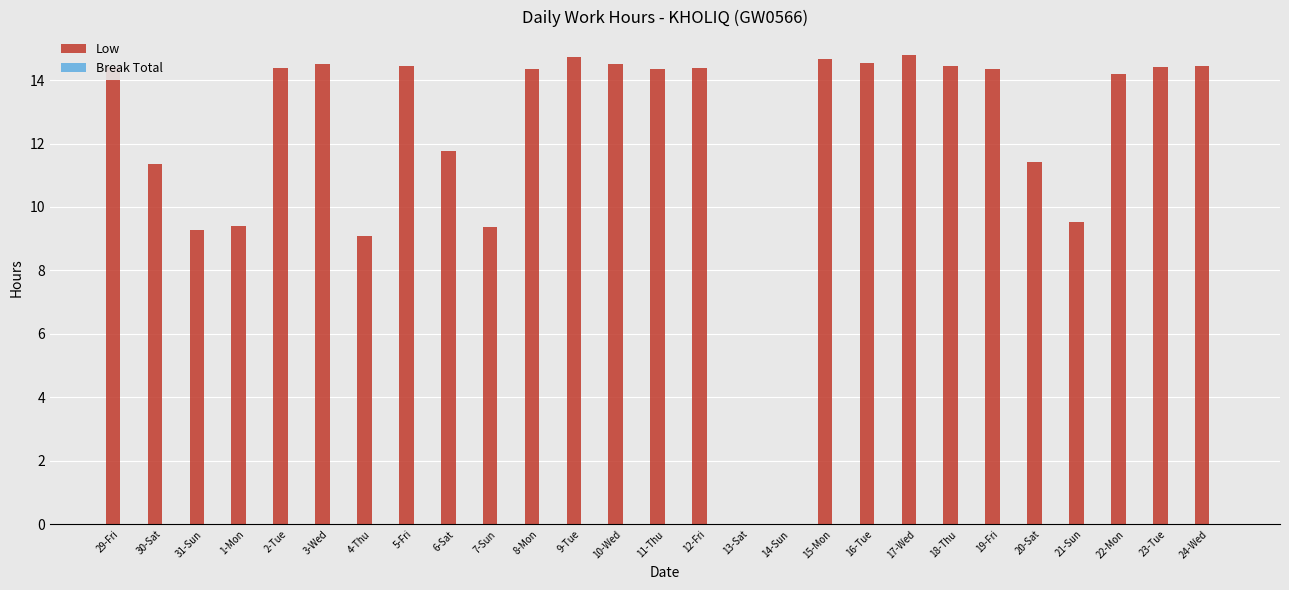

Approximately how many times larger is the value at 17-Wed compared to 15-Mon?

1.0